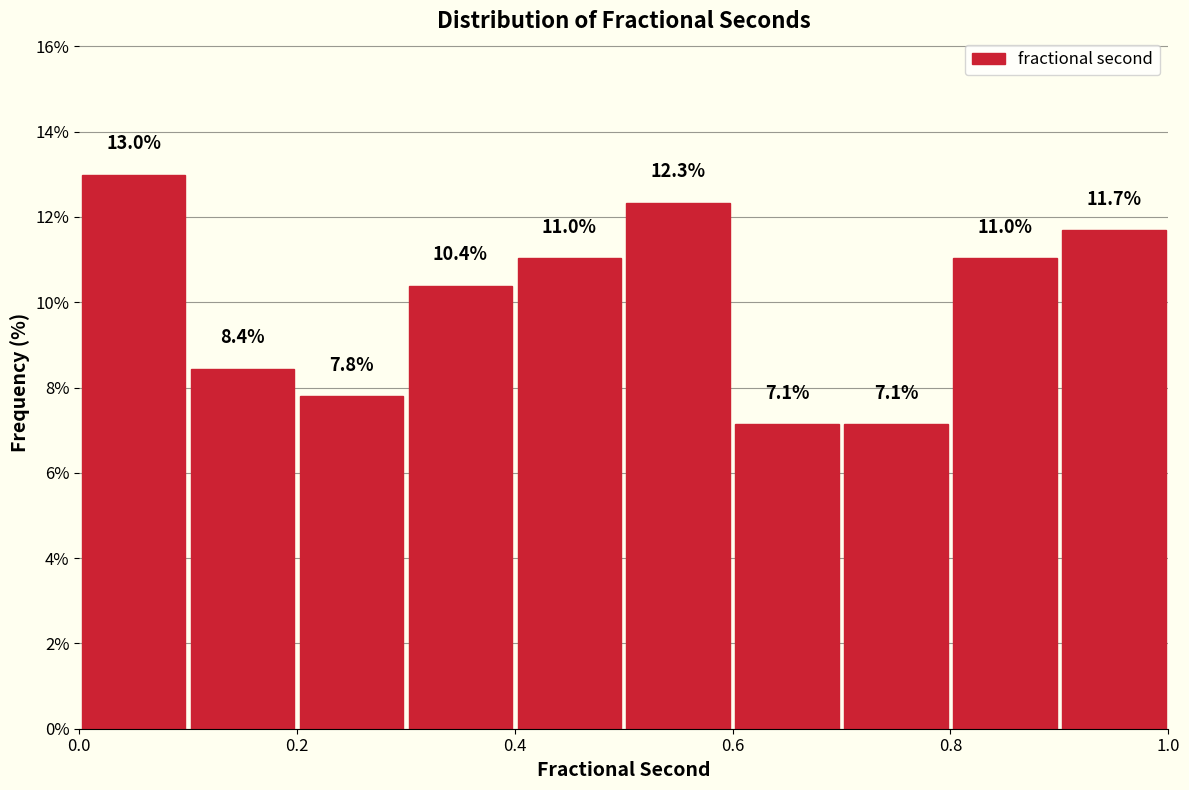

Over which range of the x-axis is the bar tallest?

0.0 to 0.1